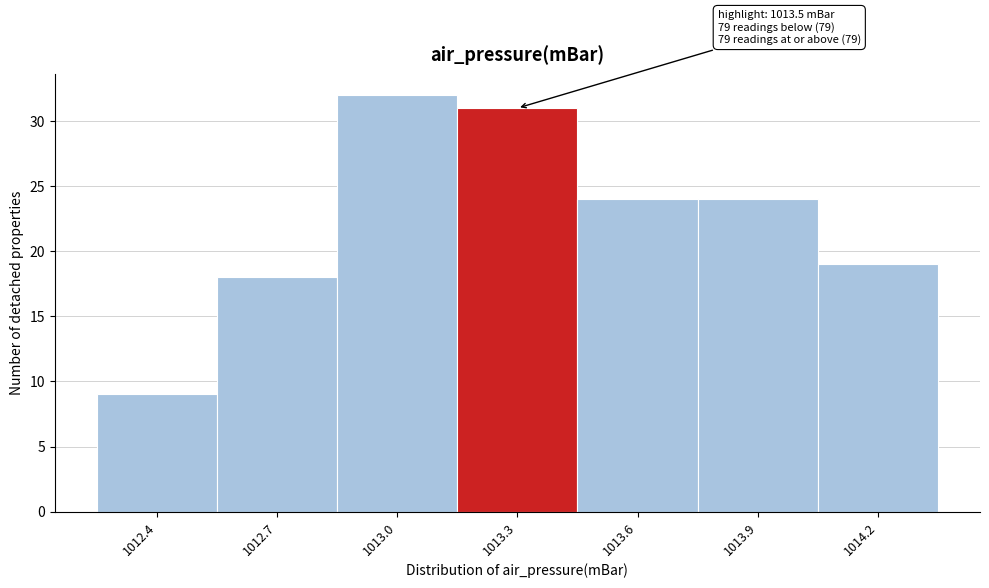

Reading right to left, transcribe all the data shown in this chart.

19	24	24	31	32	18	9